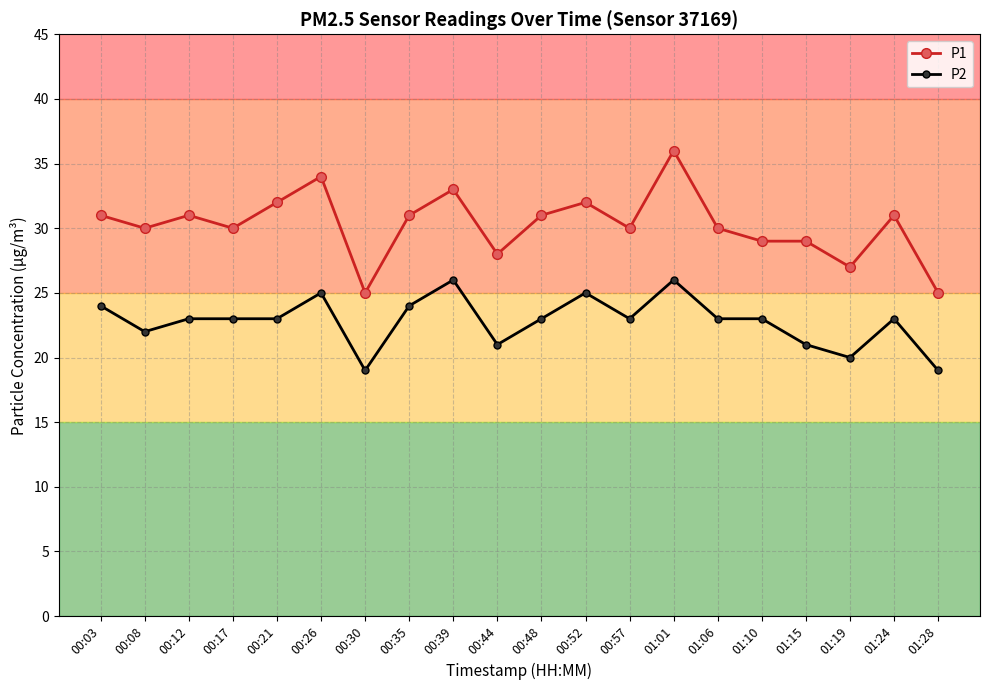

What is the spread (max minus min) of values at 01:01?

10